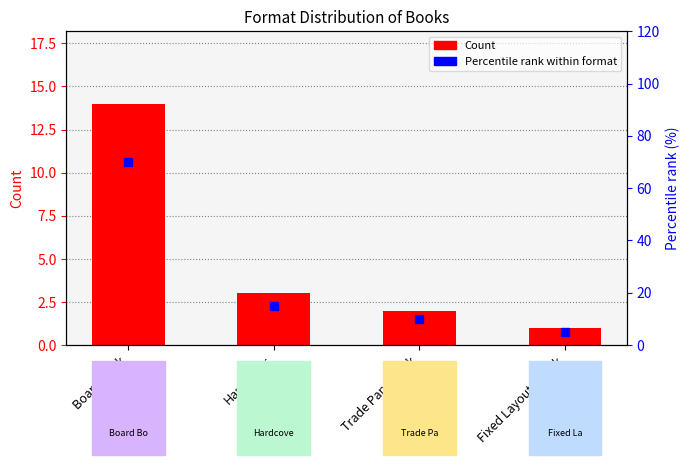

What is the difference between the maximum and minimum values in the Percentile rank within format series?

65